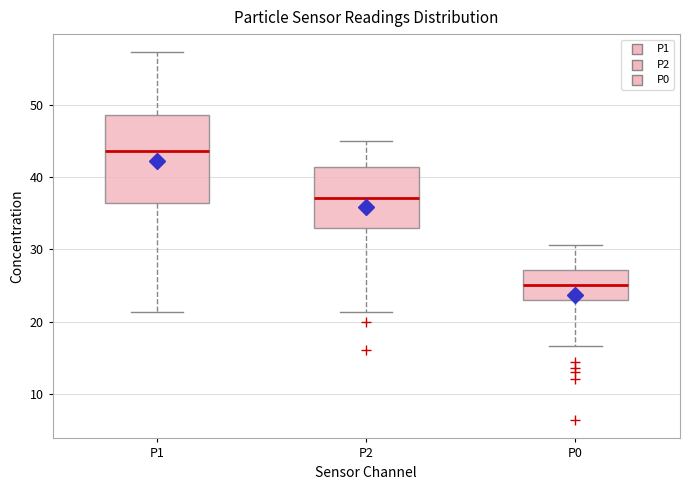

Reading left to right, read every box against the y-axis: the position of its median line, the range the box covers, and the ends of its whiskers. The values are not printed on the chart, so give them approximately, as read against the axis.

P1: median 44, box 36 to 49, whiskers 21 to 57
P2: median 37, box 33 to 41, whiskers 21 to 45
P0: median 25, box 23 to 27, whiskers 17 to 31